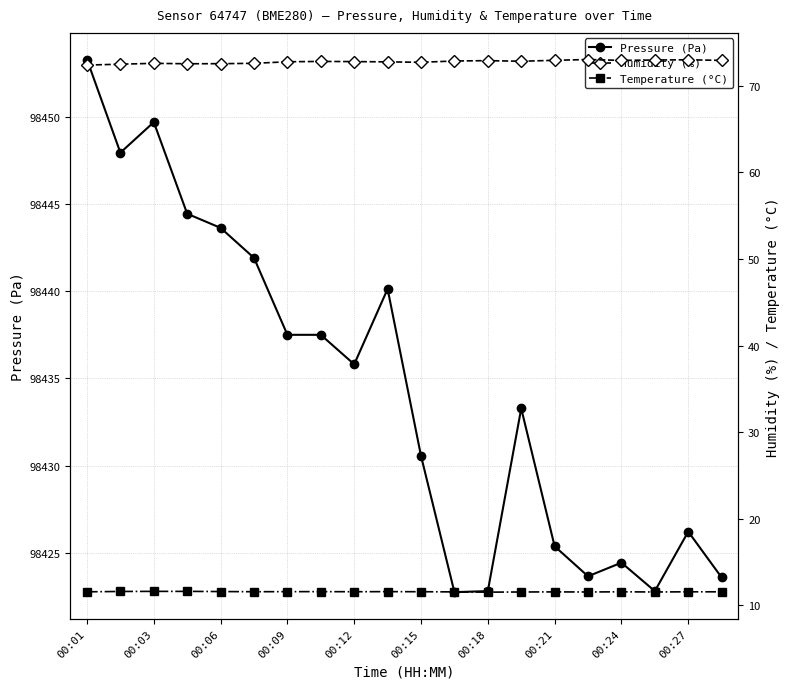

At which category does Pressure (Pa) reach its first local peak?

00:03